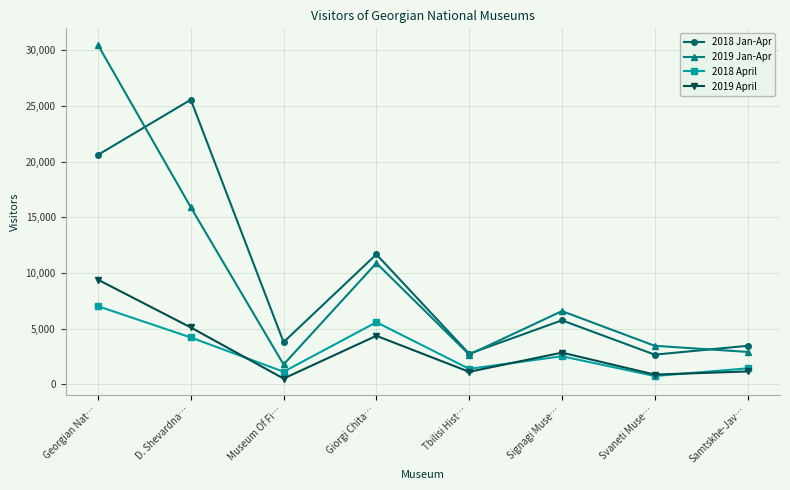

What is the difference between the 2019 Jan-Apr values at Giorgi Chita… and Georgian Nat…?

19593